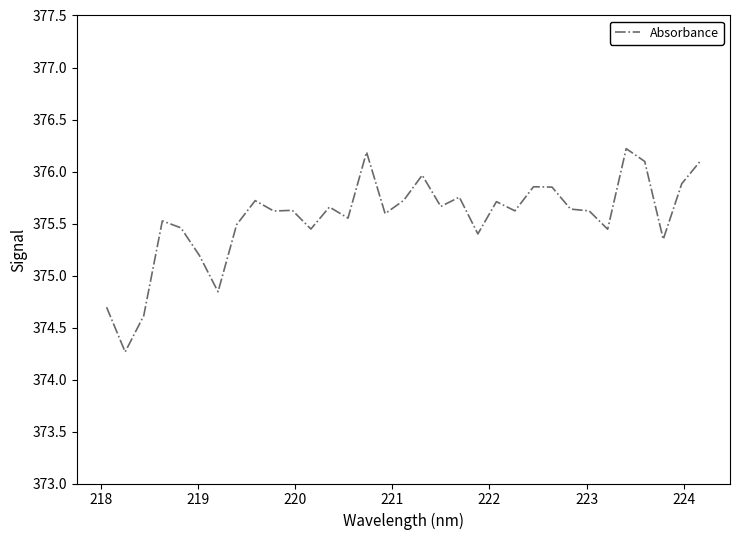

What is the maximum value shown in the chart?

376.2